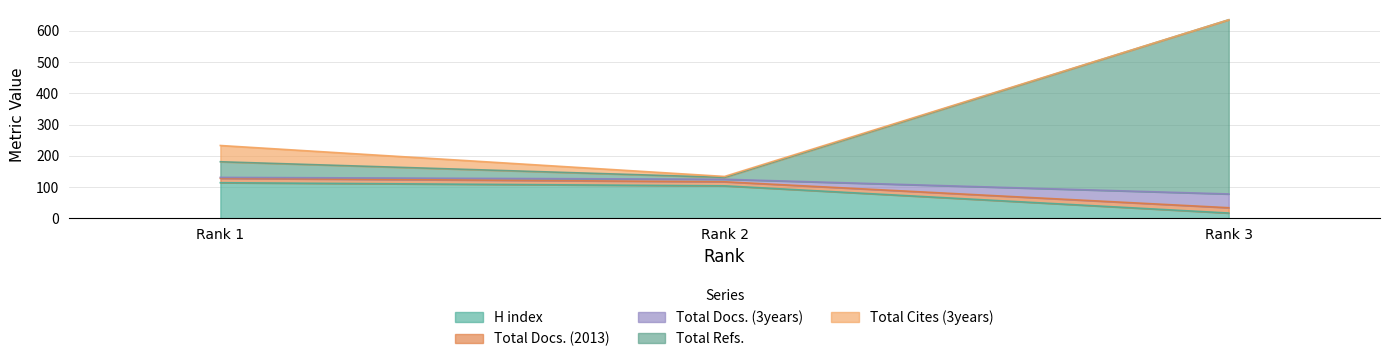

Which category has the highest value in the Total Refs. series?

Rank 3